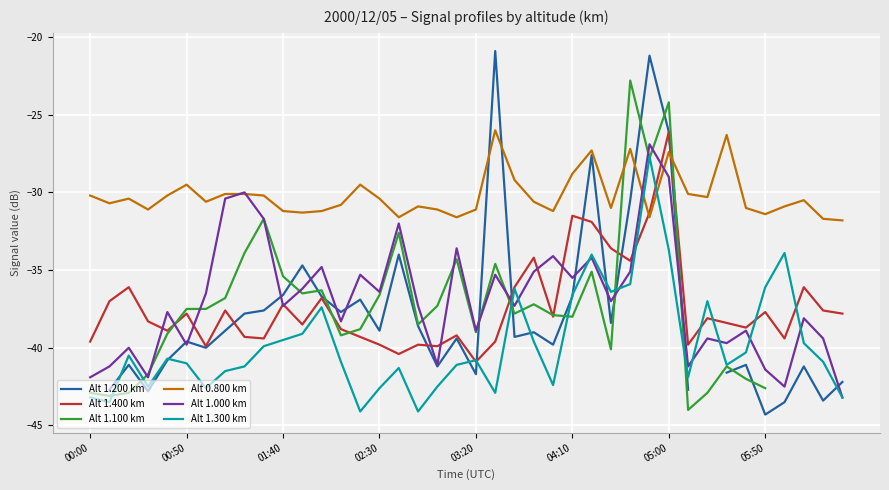

Which series ends up on top after the final intersection of Alt 1.000 km and Alt 1.100 km?

Alt 1.000 km